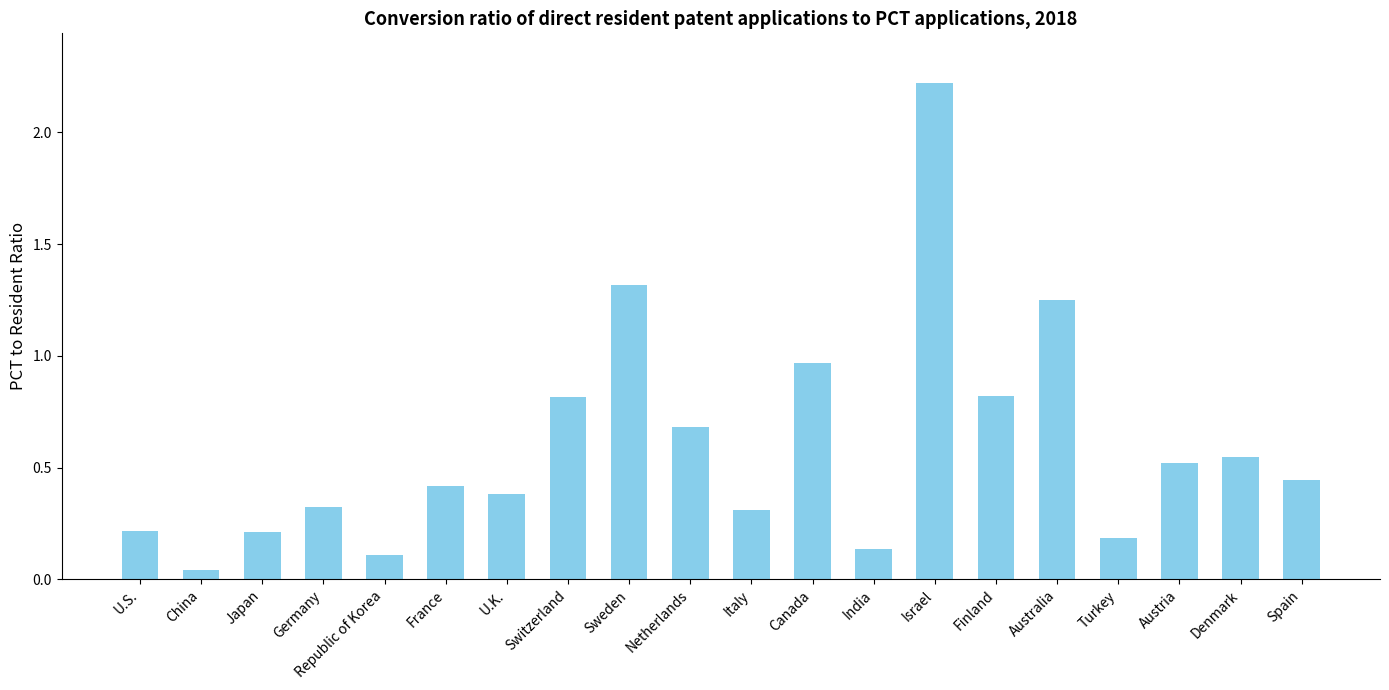

How many series are shown in this chart?

1